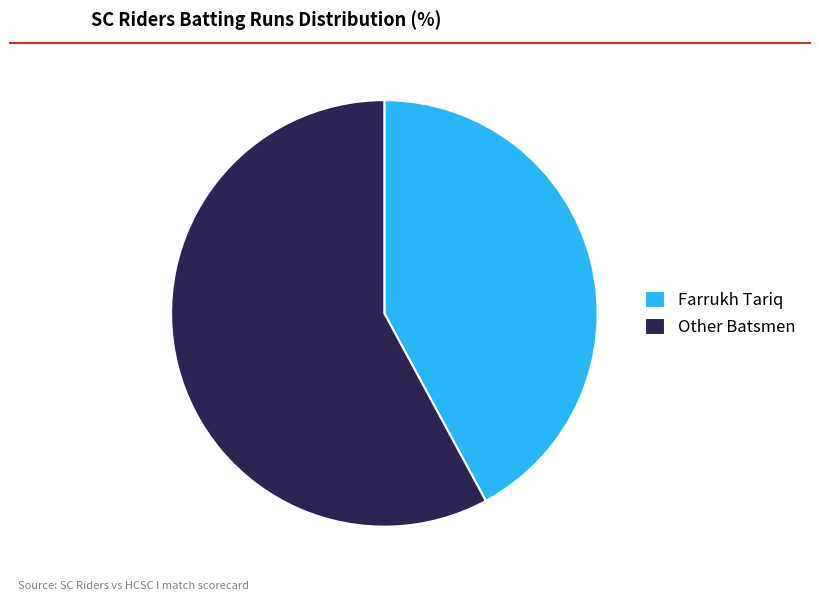

Do Farrukh Tariq and Other Batsmen together represent more than half of the pie?

Yes